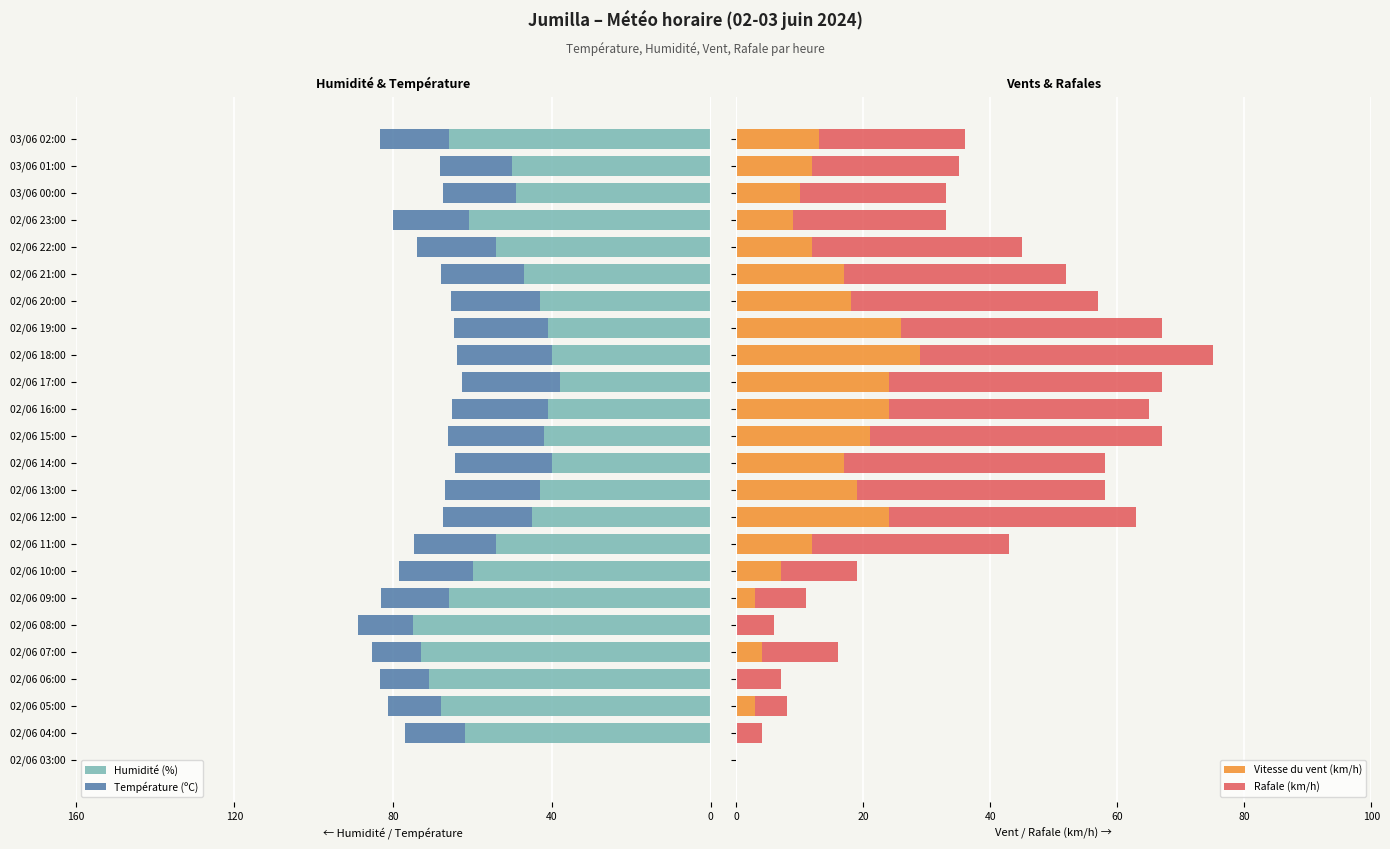

How many groups of bars are there?

24